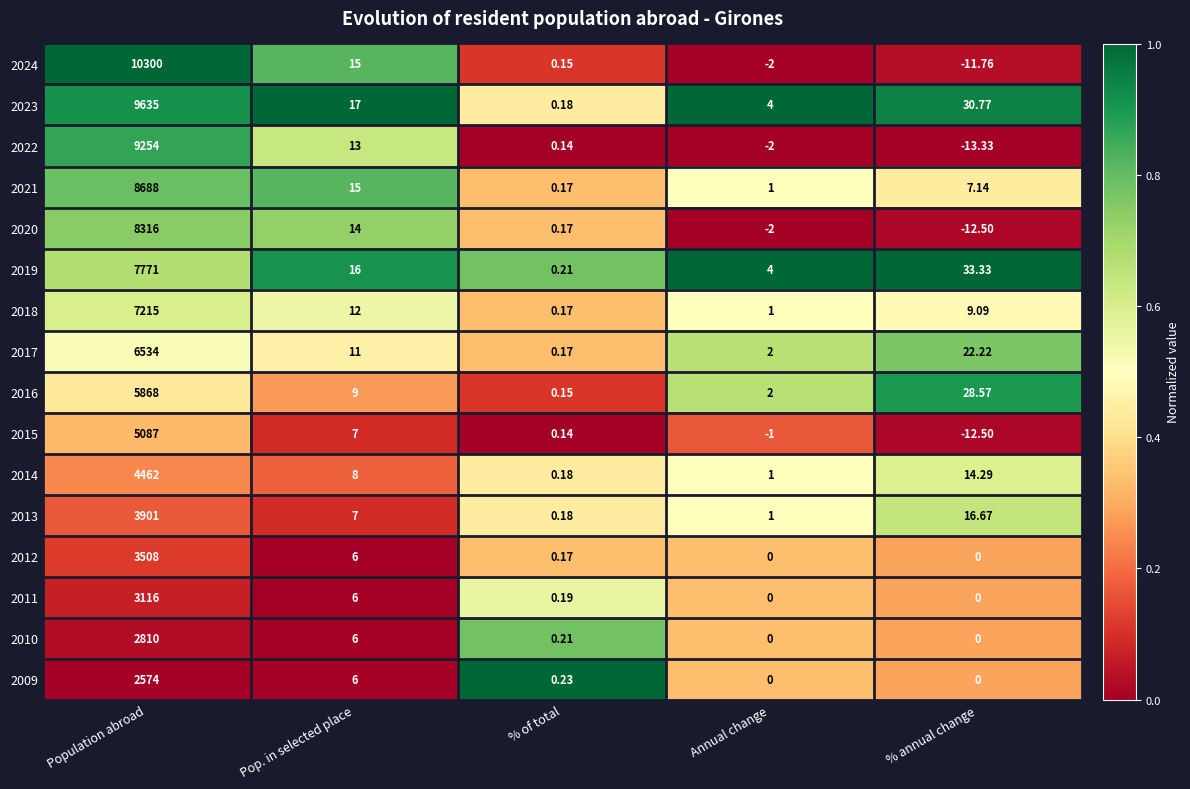

Which category has the highest value across all series?

Population abroad